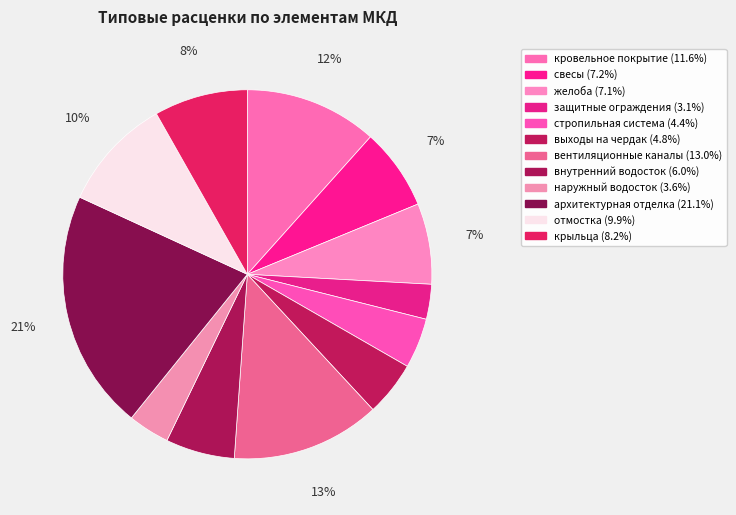

How many segments does this pie chart have?

12